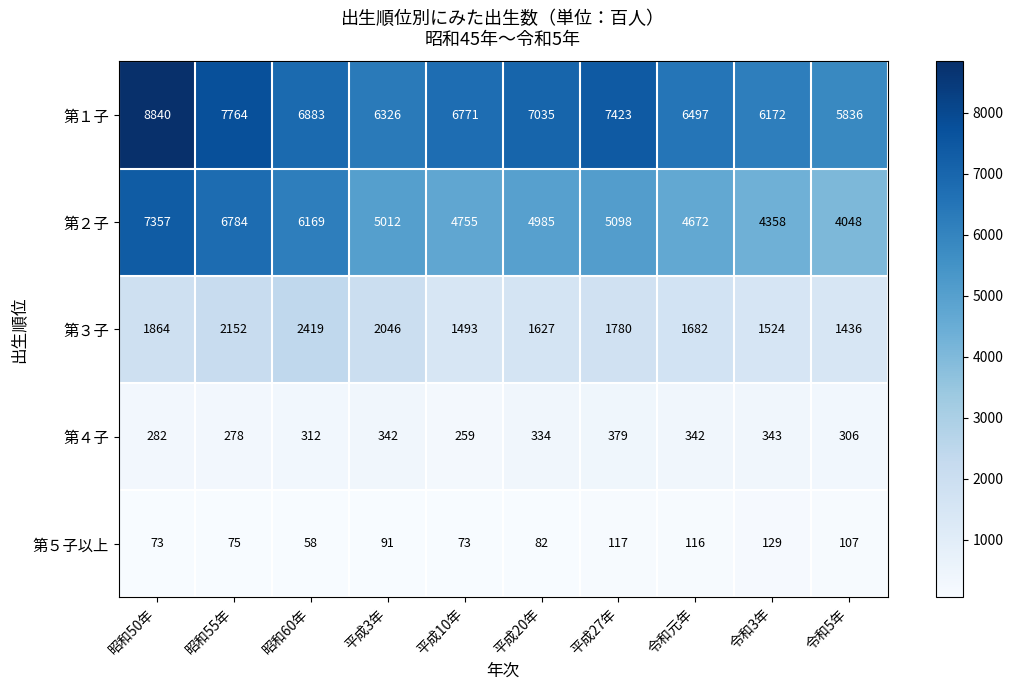

True or false: 第１子 has a value of 6771 at 平成10年.

True